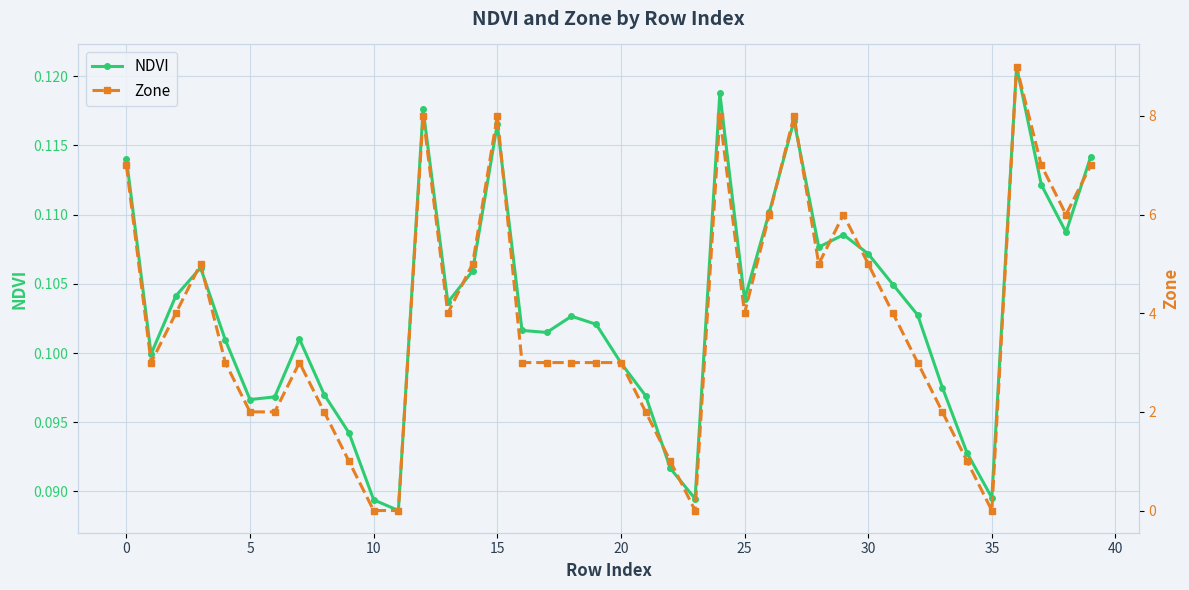

Count the Zone values in the range 2 to 6.

25